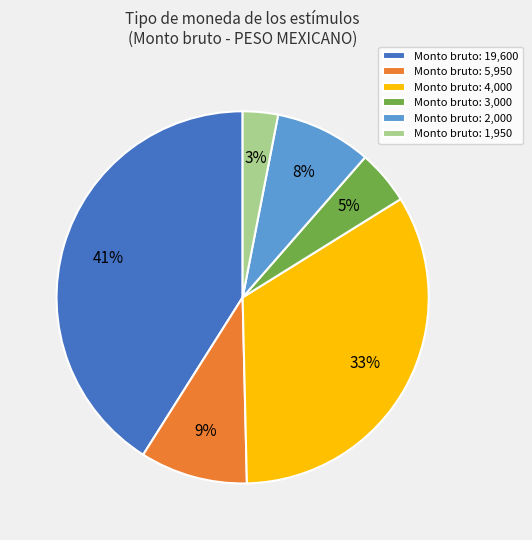

To the nearest percent, what is the difference between the largest and smallest slice percentages?

38%